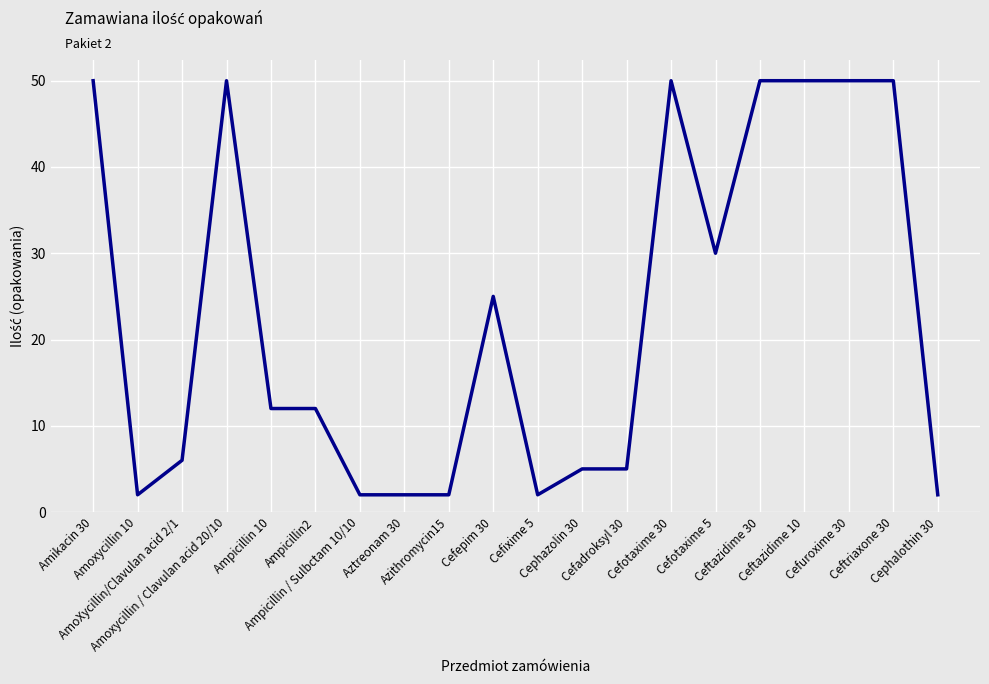

At which category does the data reach its first local peak?

Amoxycillin / Clavulan acid 20/10